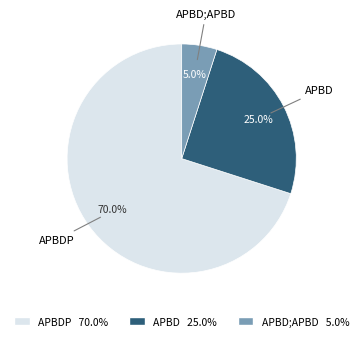

Which category has the smallest portion of the pie?

APBD;APBD 5.0%